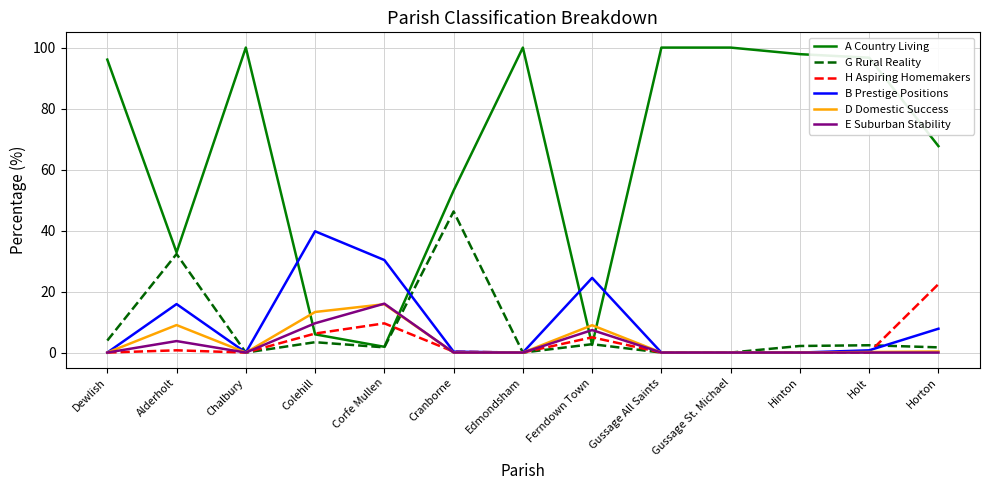

How many series are shown in this chart?

6